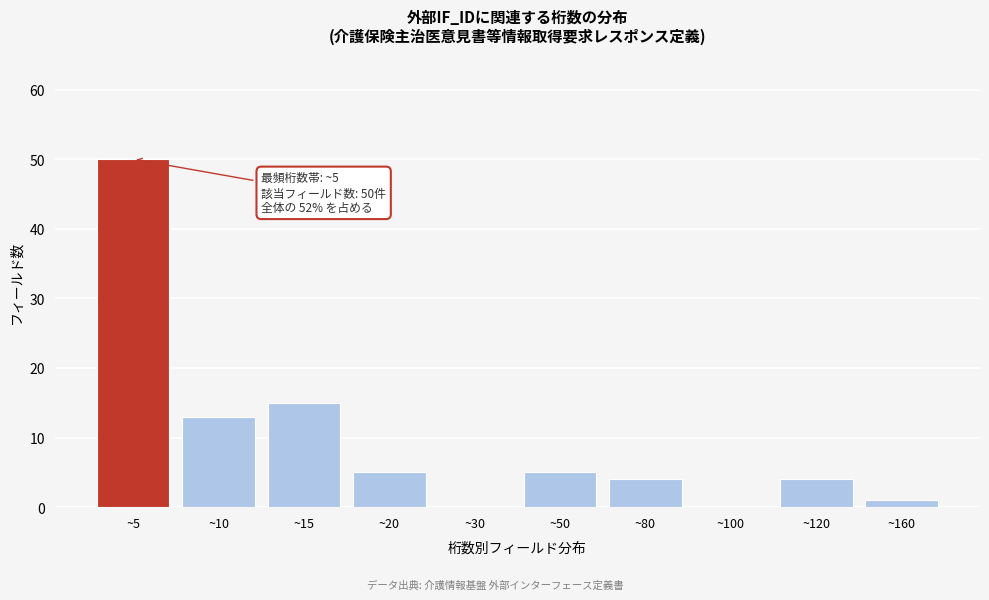

Reading right to left, what are all the values shown in this chart?

~160=1	~120=4	~100=0	~80=4	~50=5	~30=0	~20=5	~15=15	~10=13	~5=50